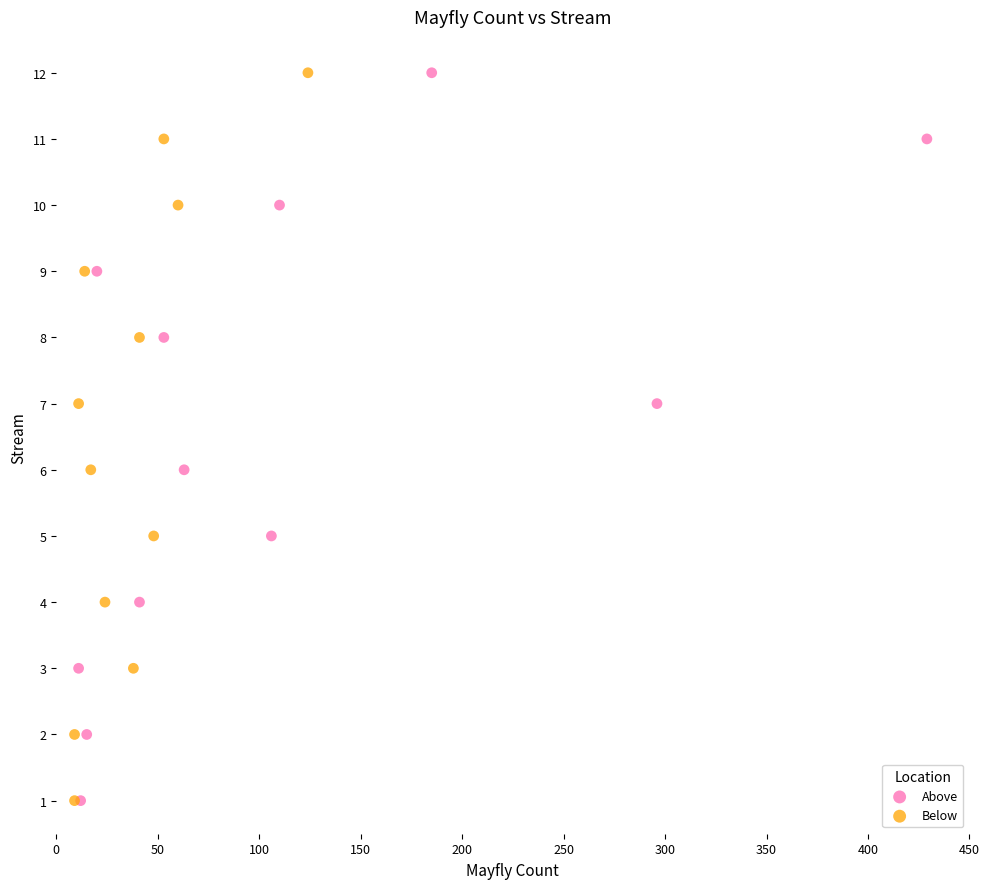

What are all the series names shown in the legend?

Above, Below